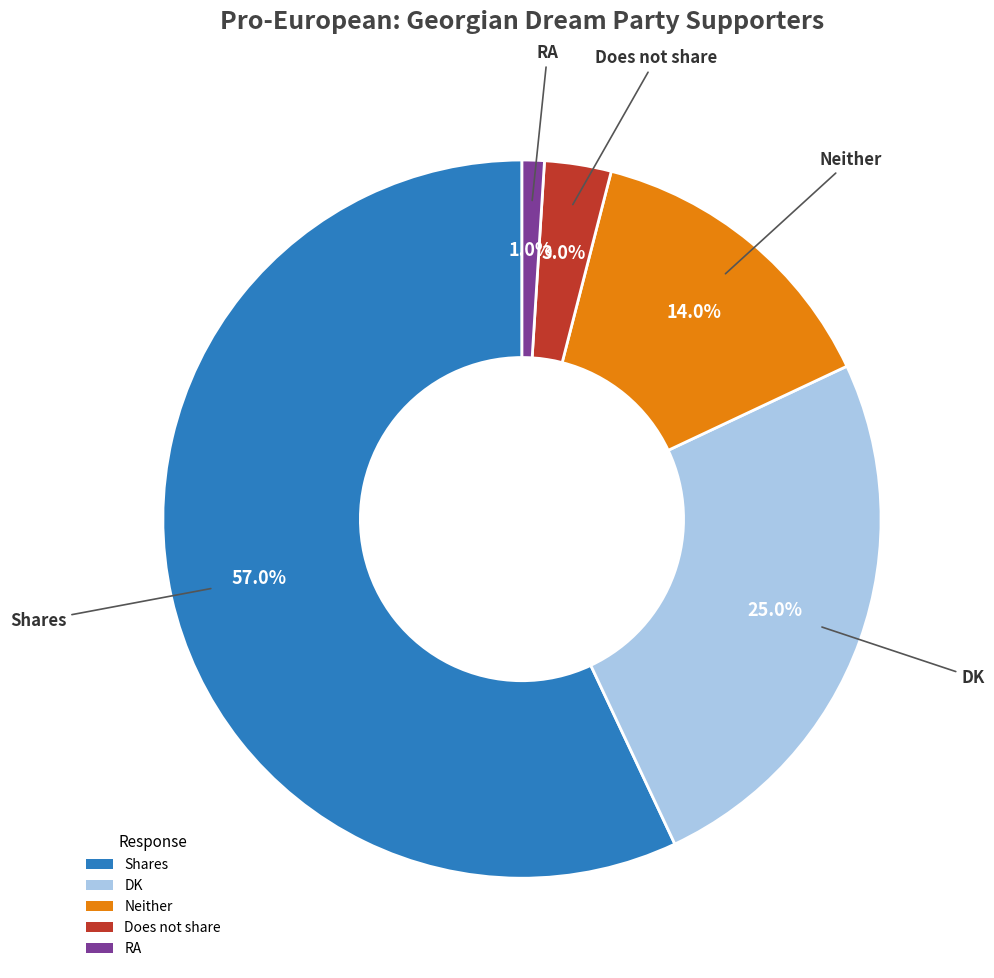

The DK slice represents 25% of the pie. True or false?

True